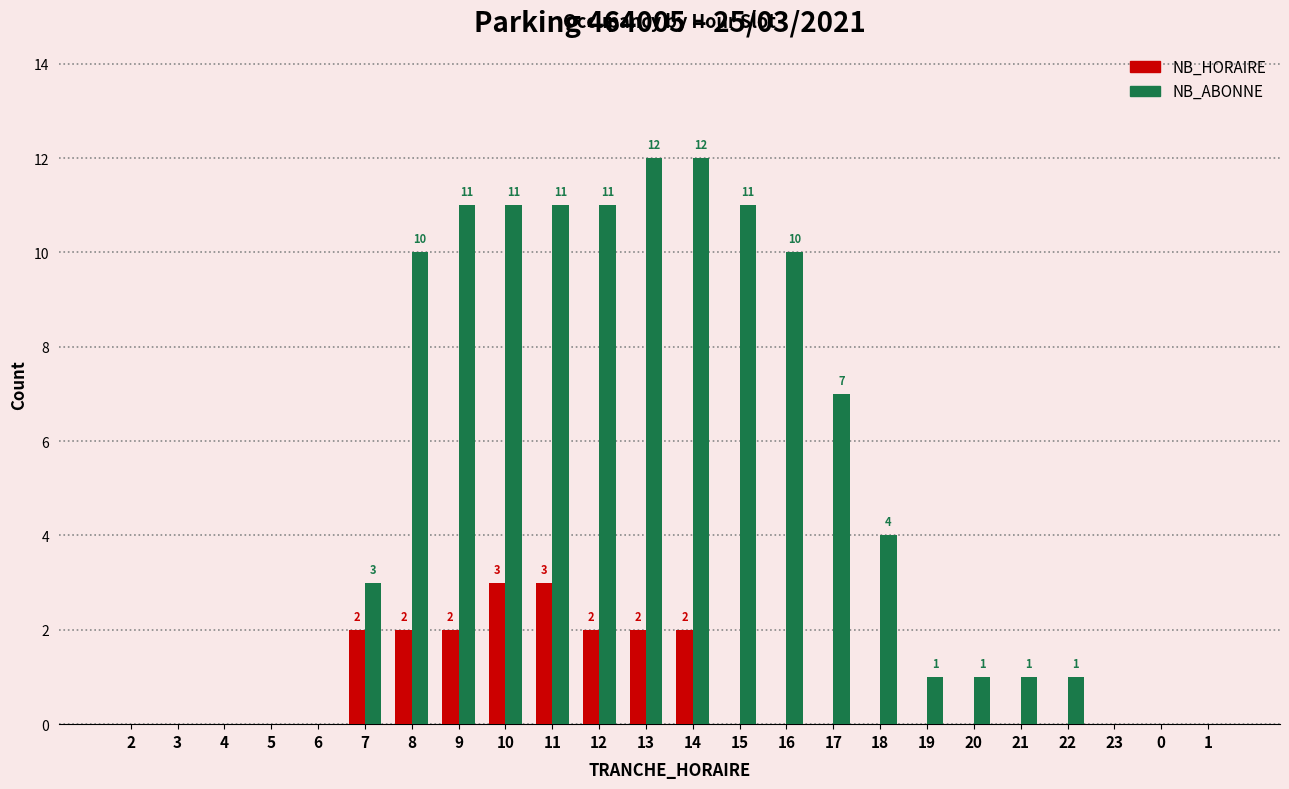

Reading left to right, list all the values displayed in this chart.

NB_HORAIRE: 2=0	3=0	4=0	5=0	6=0	7=2	8=2	9=2	10=3	11=3	12=2	13=2	14=2	15=0	16=0	17=0	18=0	19=0	20=0	21=0	22=0	23=0	0=0	1=0
NB_ABONNE: 2=0	3=0	4=0	5=0	6=0	7=3	8=10	9=11	10=11	11=11	12=11	13=12	14=12	15=11	16=10	17=7	18=4	19=1	20=1	21=1	22=1	23=0	0=0	1=0